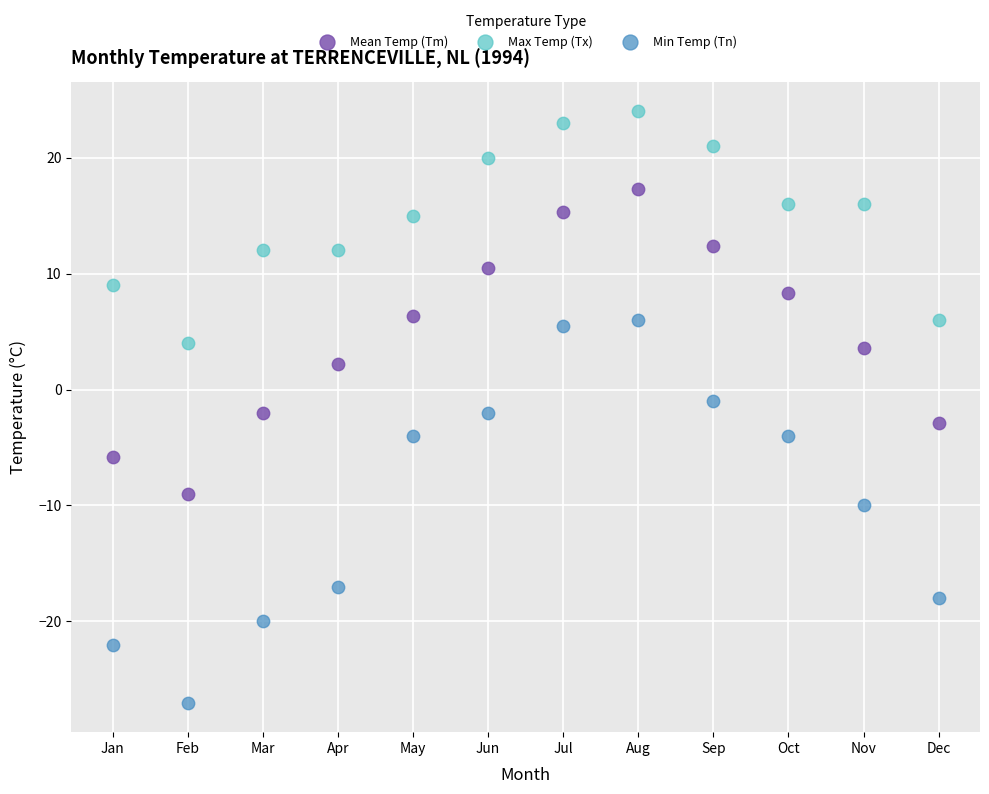

Which series has the largest Y range (max minus min)?

Min Temp (Tn)